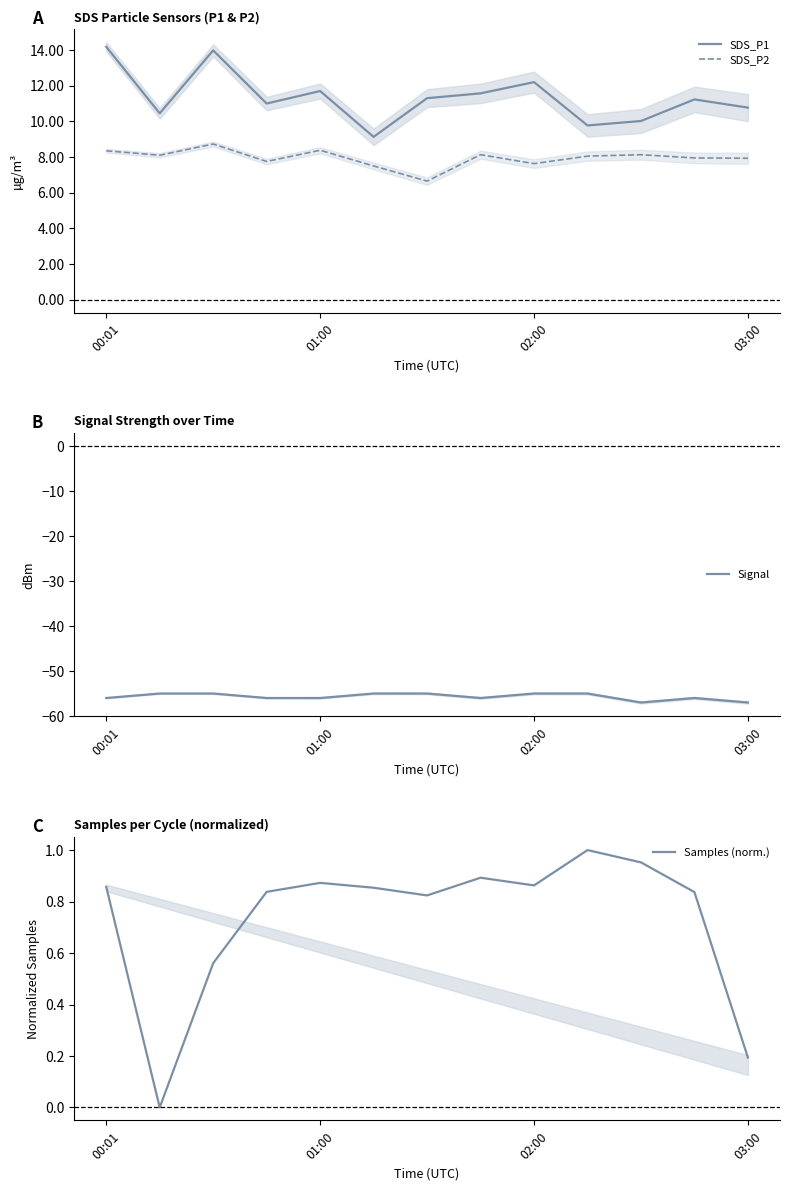

What is the maximum value for Signal?

-55